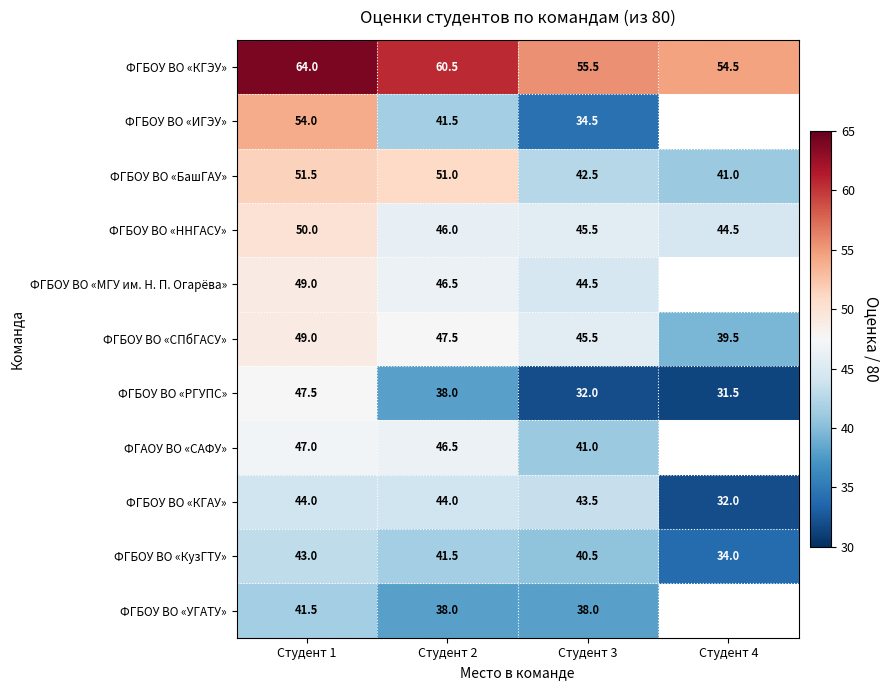

Count the number of data series in this chart.

11